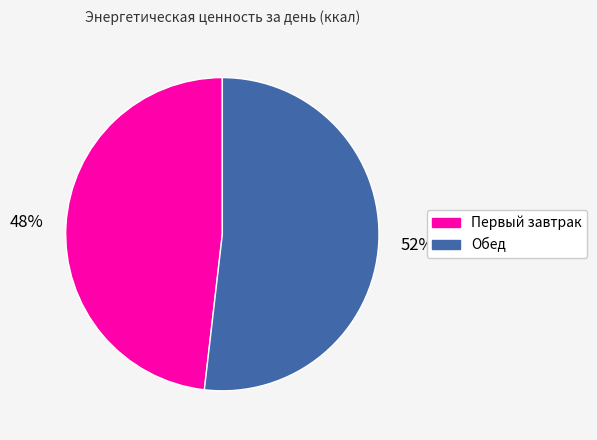

Which slice is the smallest?

Первый завтрак